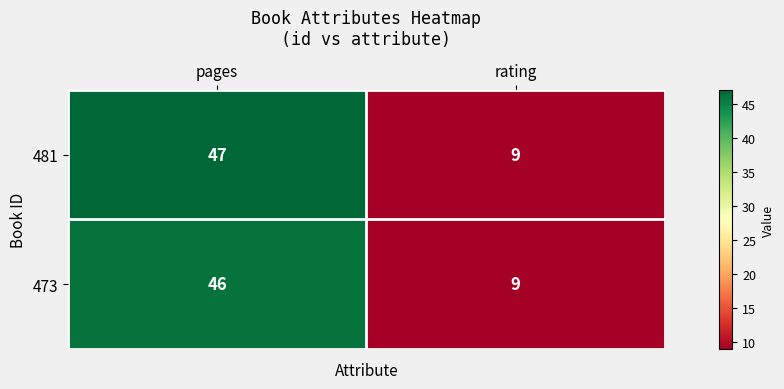

Reading left to right, transcribe all the data shown in this chart.

481: 47	9
473: 46	9